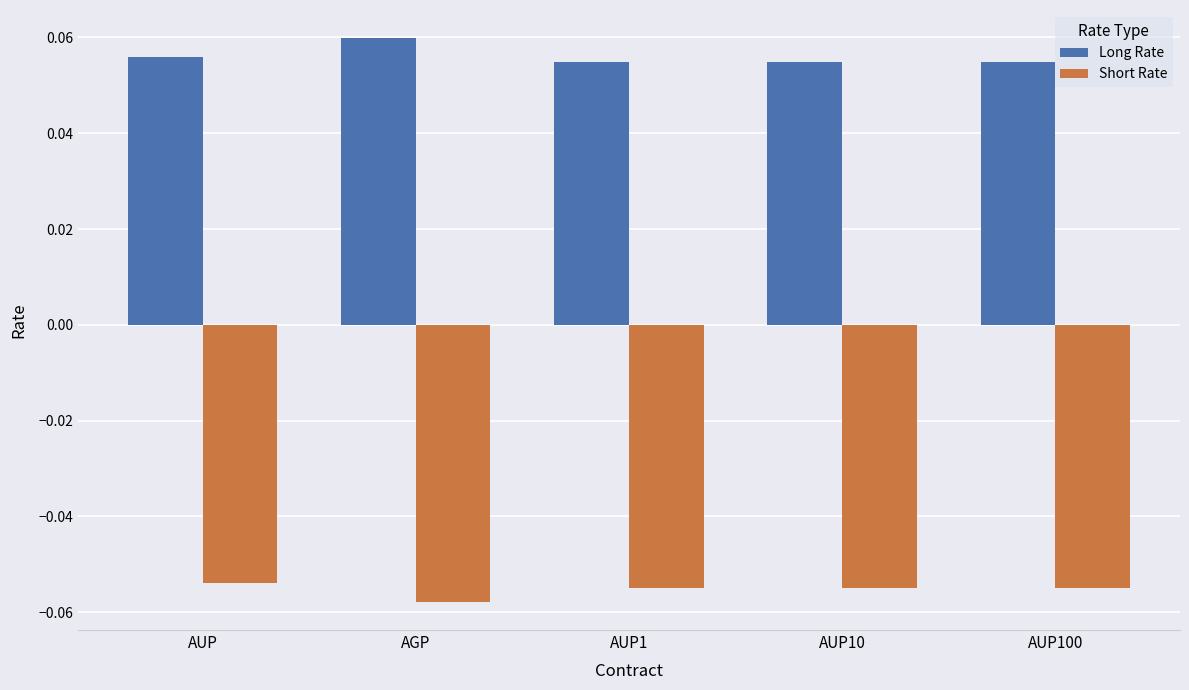

At which category does the chart reach its peak across all series?

AGP